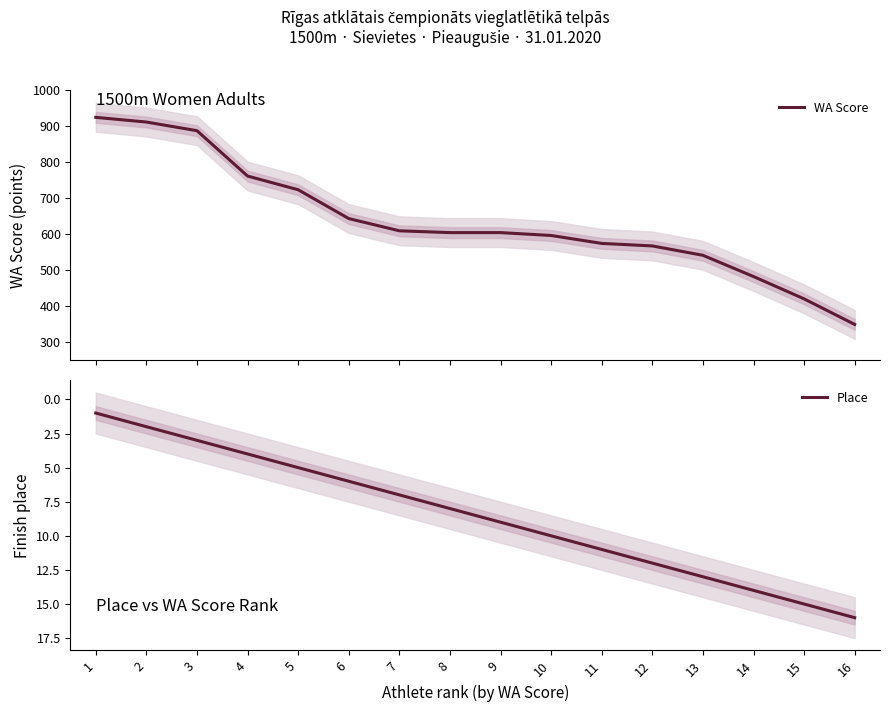

How many series are shown in this chart?

2